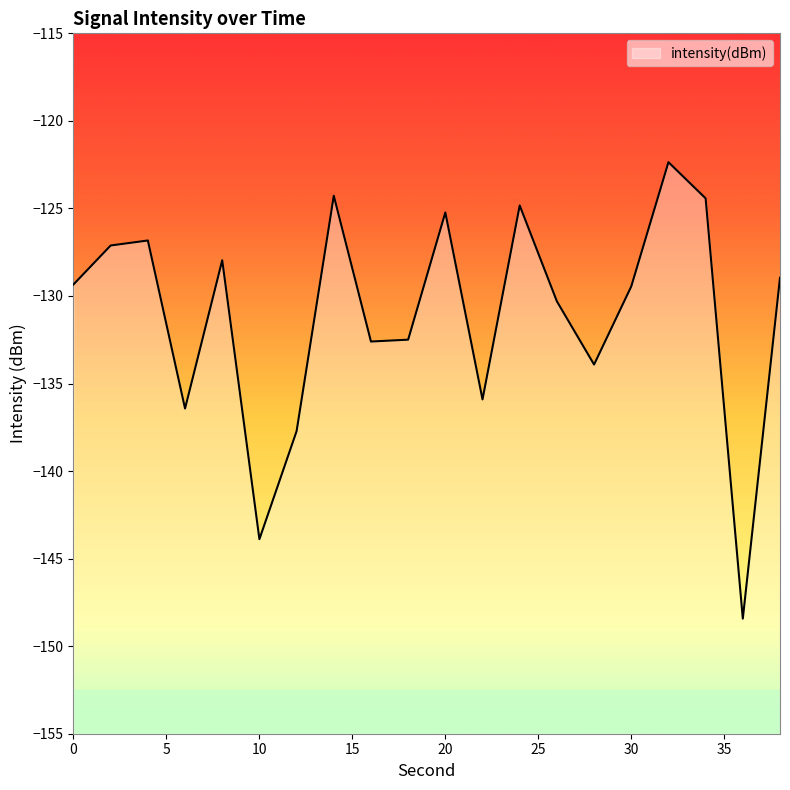

How many interior local peaks (higher than both neighbors) does the data have?

6